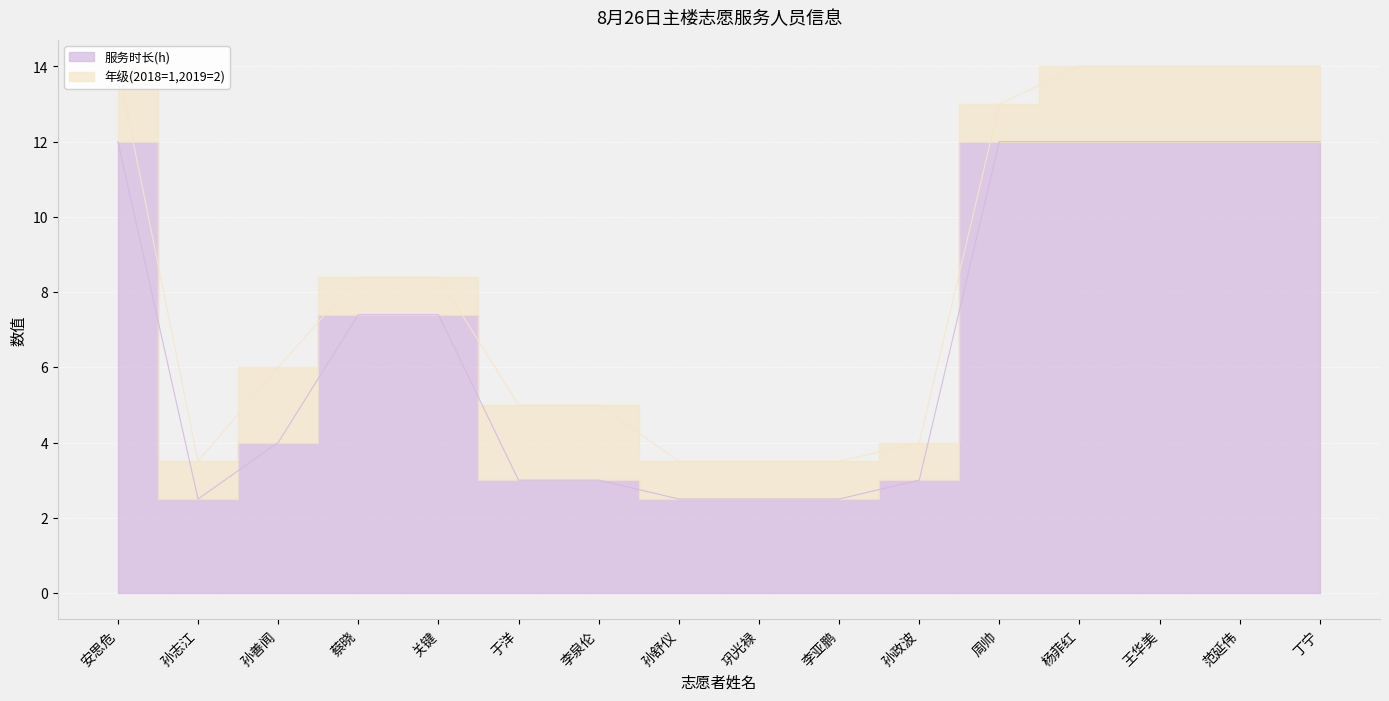

Which category has the highest value across all series?

安思危